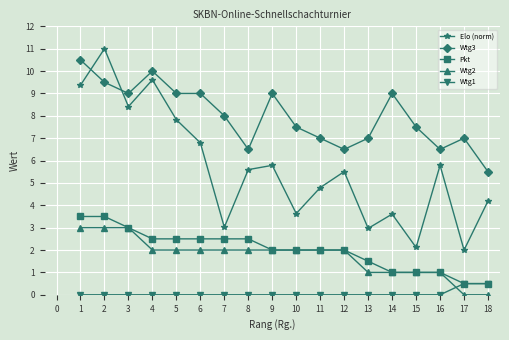

What is the total value across all series at 6?

20.3